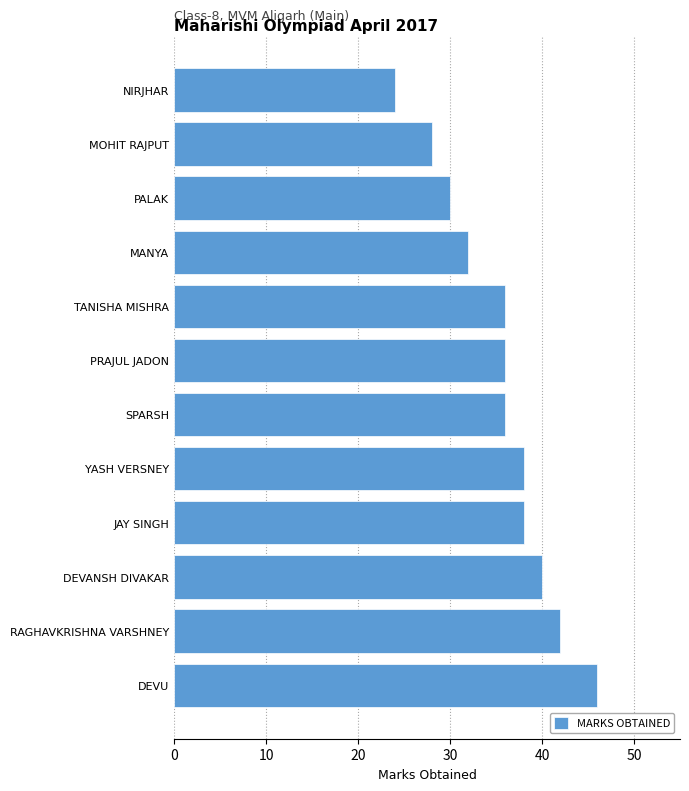

The value at MOHIT RAJPUT is 38. True or false?

False